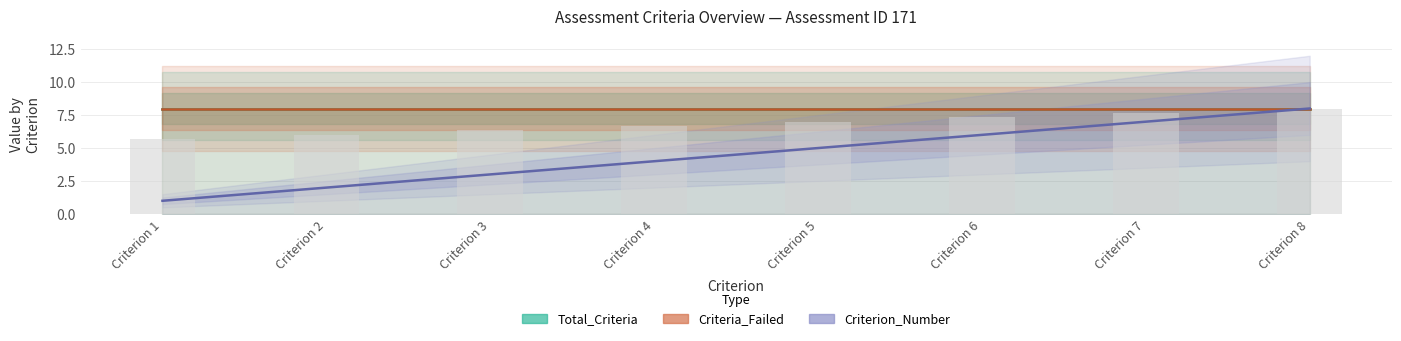

Which category has the lowest value in the Criterion_Number series?

Criterion 1